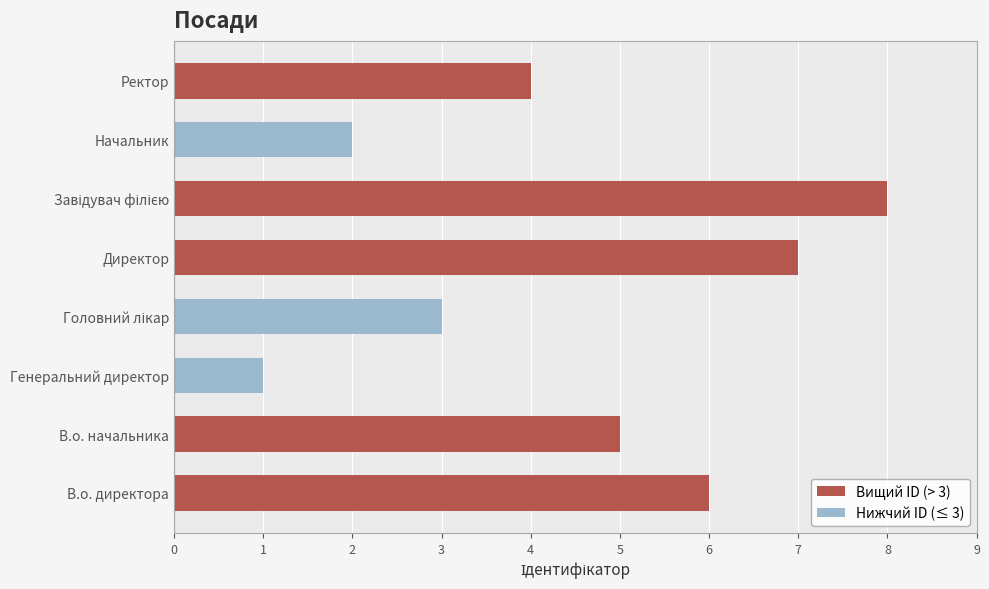

What is the spread (max minus min) of values at Начальник?

2